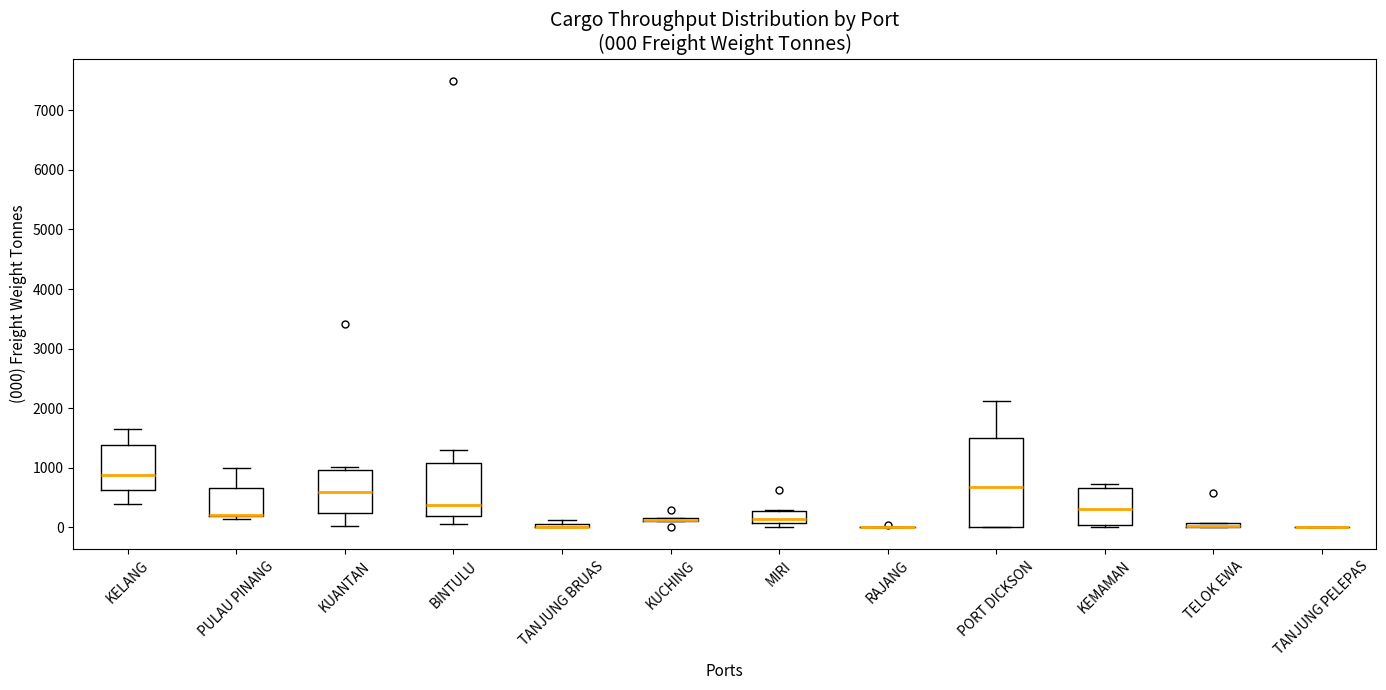

Comparing the boxes themselves (not the whiskers), which one is the tallest?

PORT DICKSON